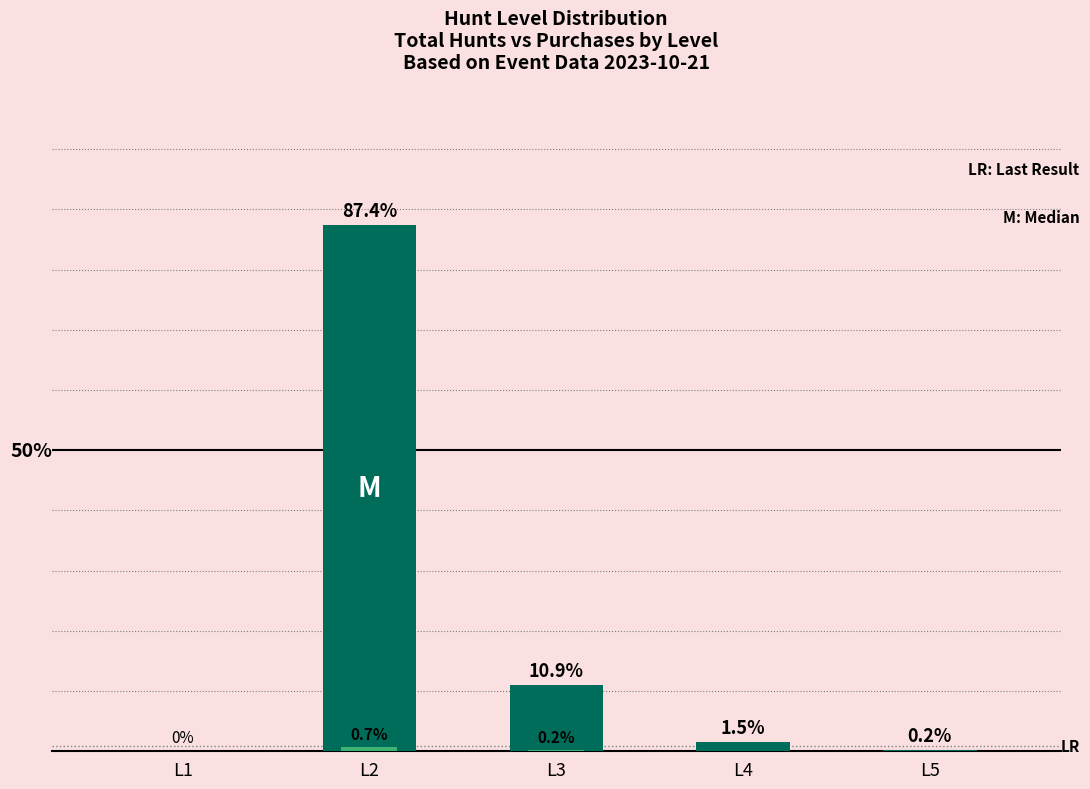

What is the sum of the L2 (Hunt) values at L4 and L2?

529